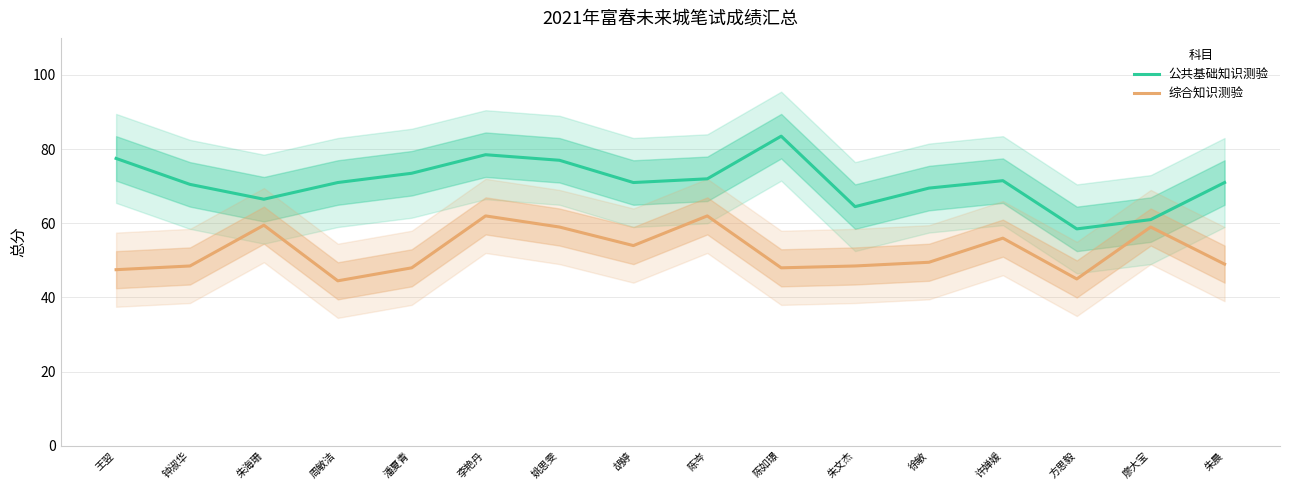

What is the difference between the second highest and second lowest values in the 公共基础知识测验 series?

17.5